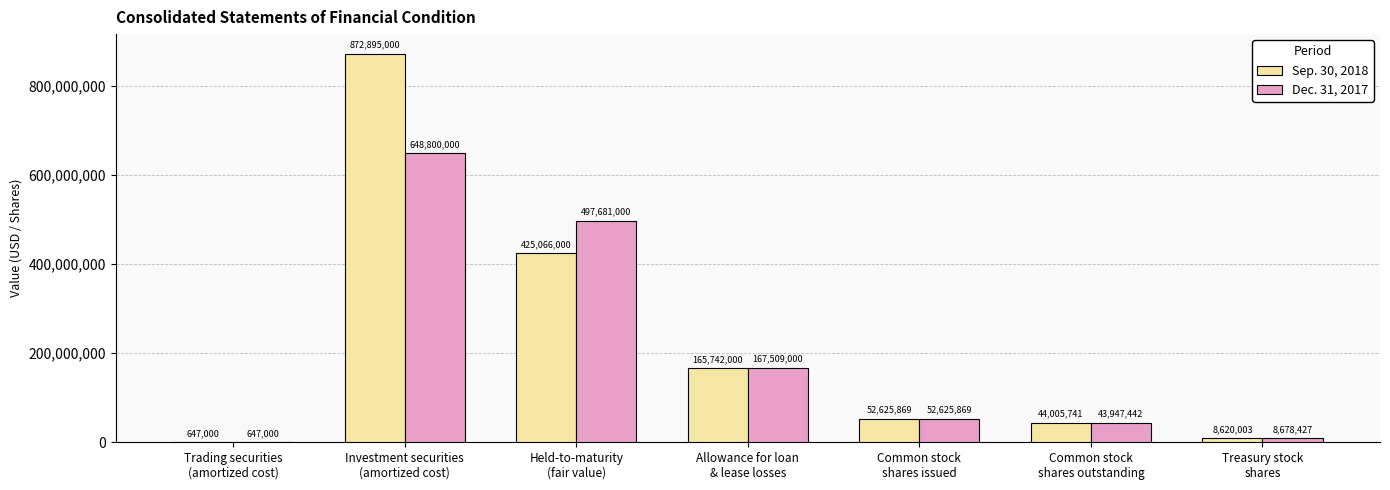

What is the approximate value of Sep. 30, 2018 at Trading securities
(amortized cost), to the nearest 10?

647000